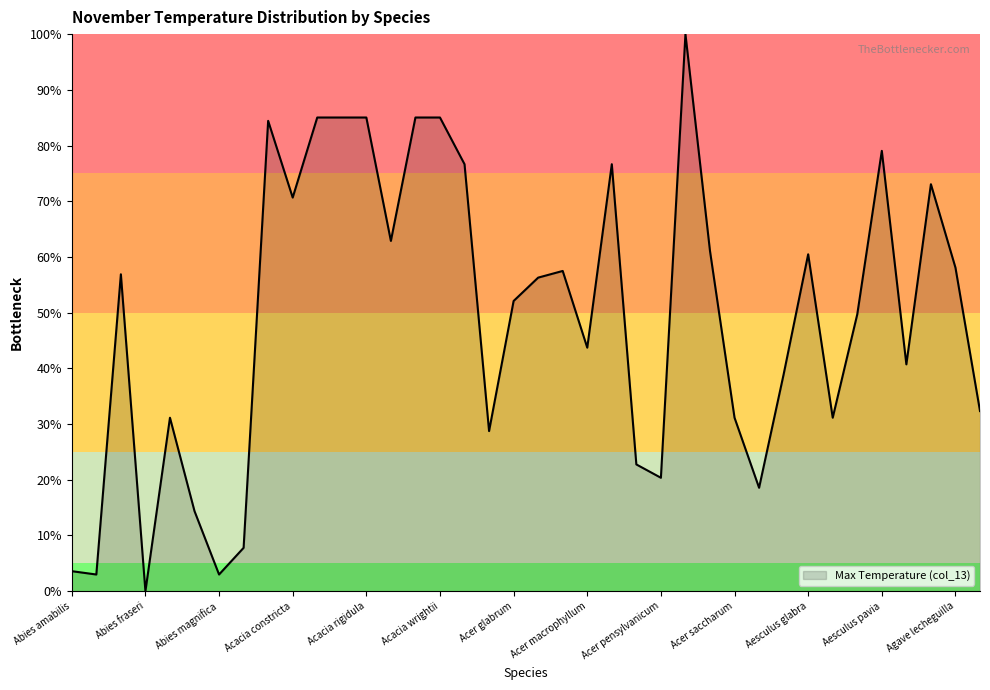

What is the maximum value shown in the chart?

100.0